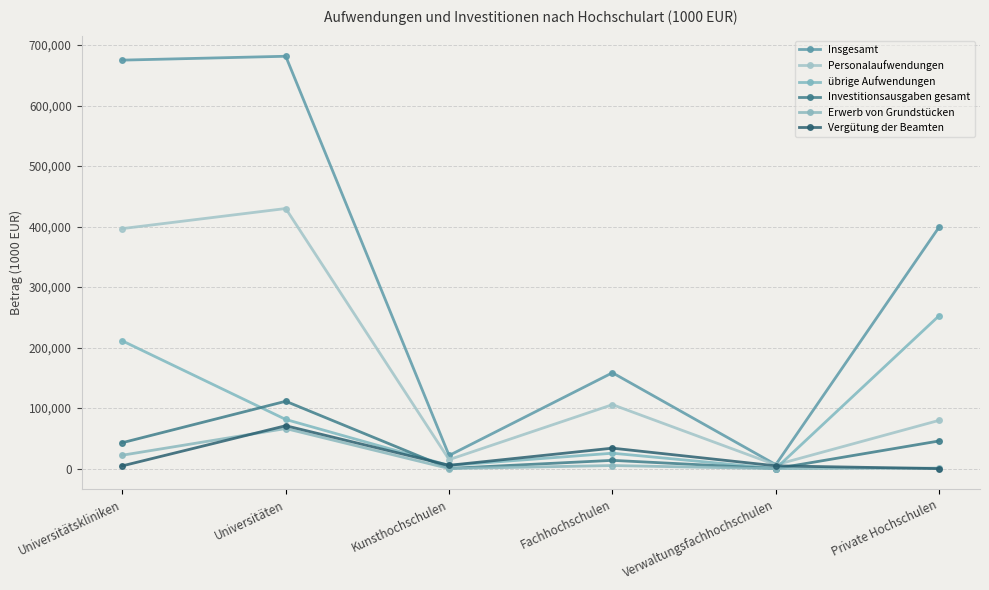

Reading left to right, list all the values displayed in this chart.

Insgesamt: 675070.3	681459.8	21709.9	158419.5	6565.3	399261.6
Personalaufwendungen: 396656.7	429834.6	14841.4	105732.9	6194.8	79793.6
übrige Aufwendungen: 211120.0	81232.6	5209.1	25460.9	139.5	252768.4
Investitionsausgaben gesamt: 42867.7	111321.4	358.0	13662.4	66.0	45700.2
Erwerb von Grundstücken: 22184.5	66218.1	86.6	5091.3	0.0	840.0
Vergütung der Beamten: 4566.3	70904.6	5460.9	33810.2	4595.1	0.0